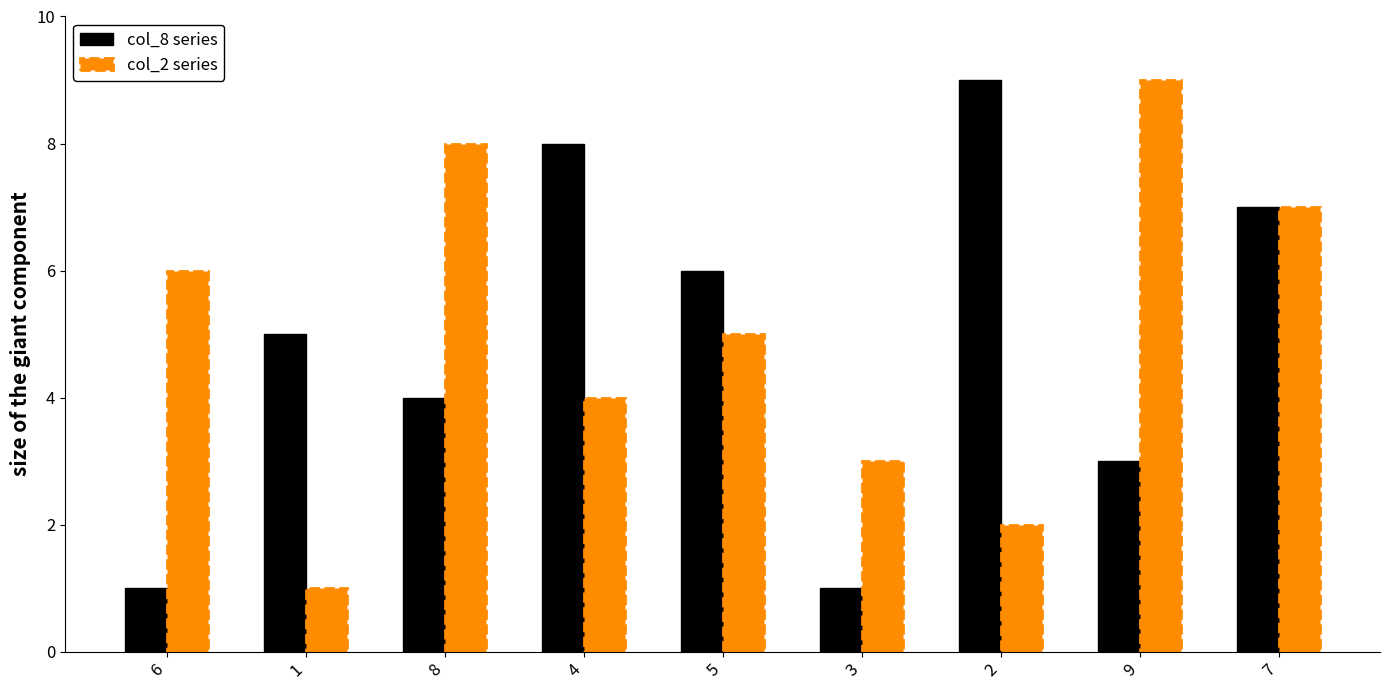

At which category is the sum across all series the highest?

7